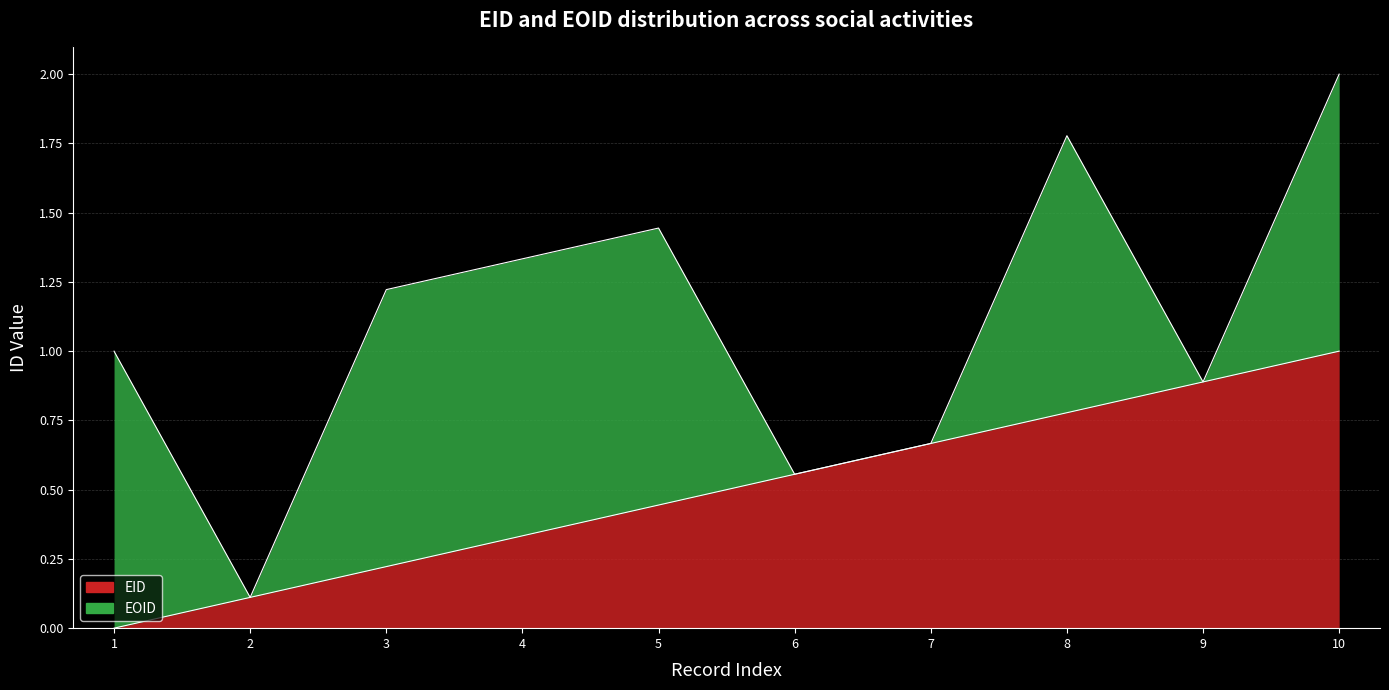

True or false: there are more than 1 points higher than both neighbors.

False